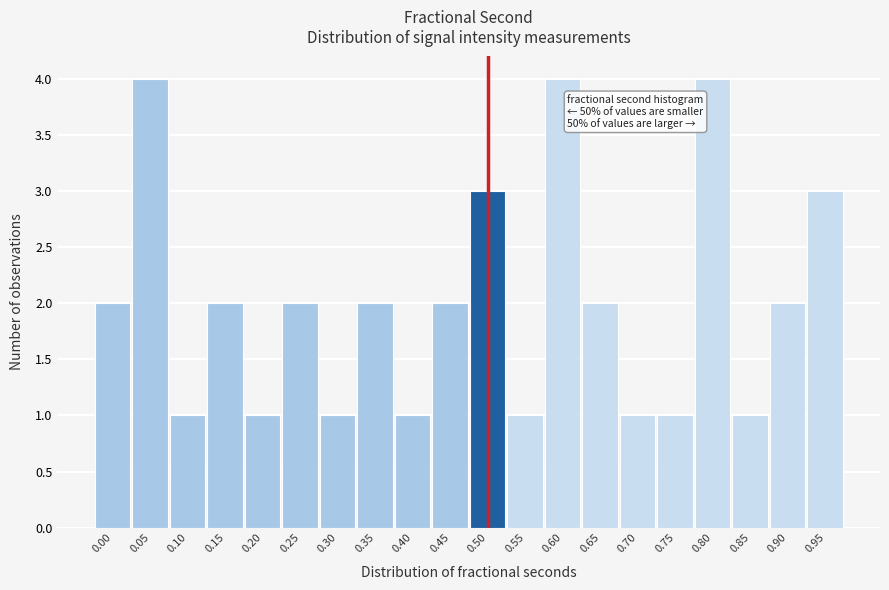

Reading left to right, extract all data points from this chart.

2	4	1	2	1	2	1	2	1	2	3	1	4	2	1	1	4	1	2	3